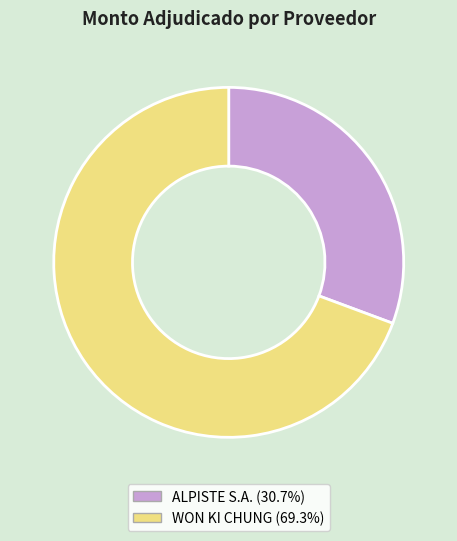

Is the sum of ALPISTE S.A. and WON KI CHUNG greater than half?

Yes